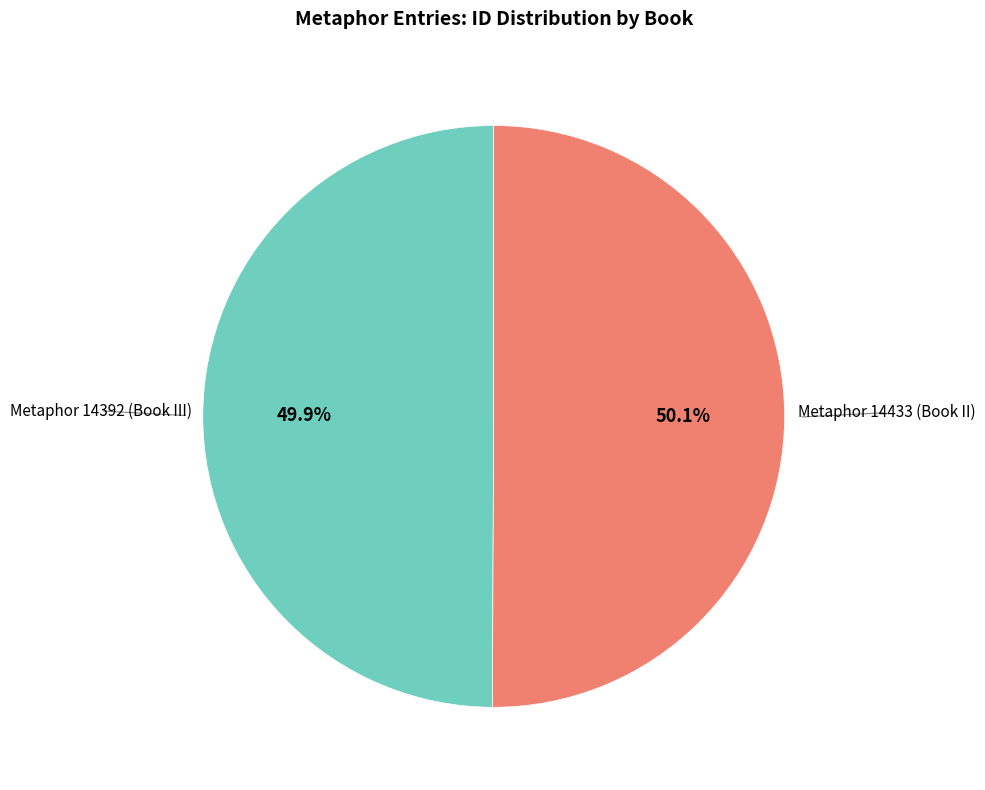

Does any single category account for the majority?

Yes